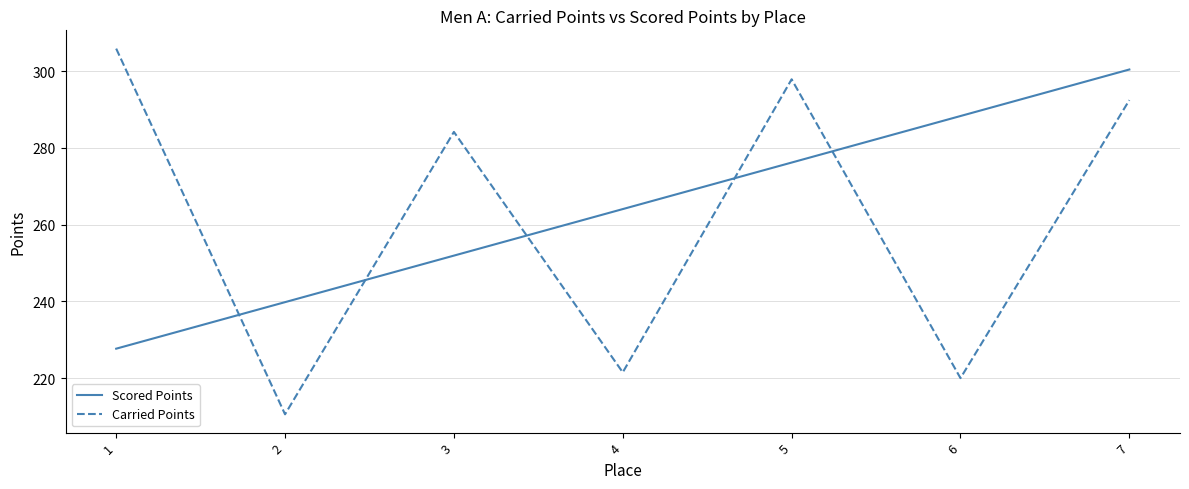

At which label is Scored Points closest to 264?

4